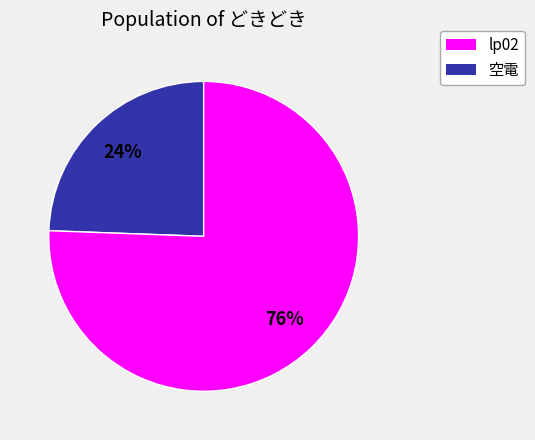

To the nearest percent, what is the average slice percentage?

50%